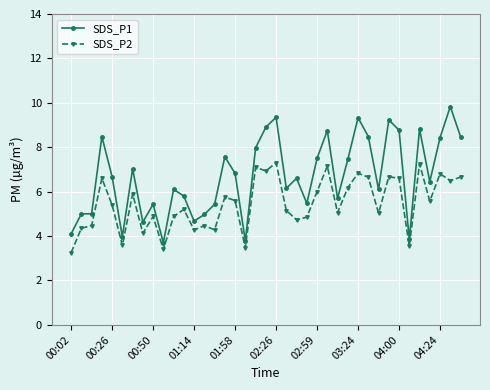

What is the highest value of the SDS_P1 series?

9.8